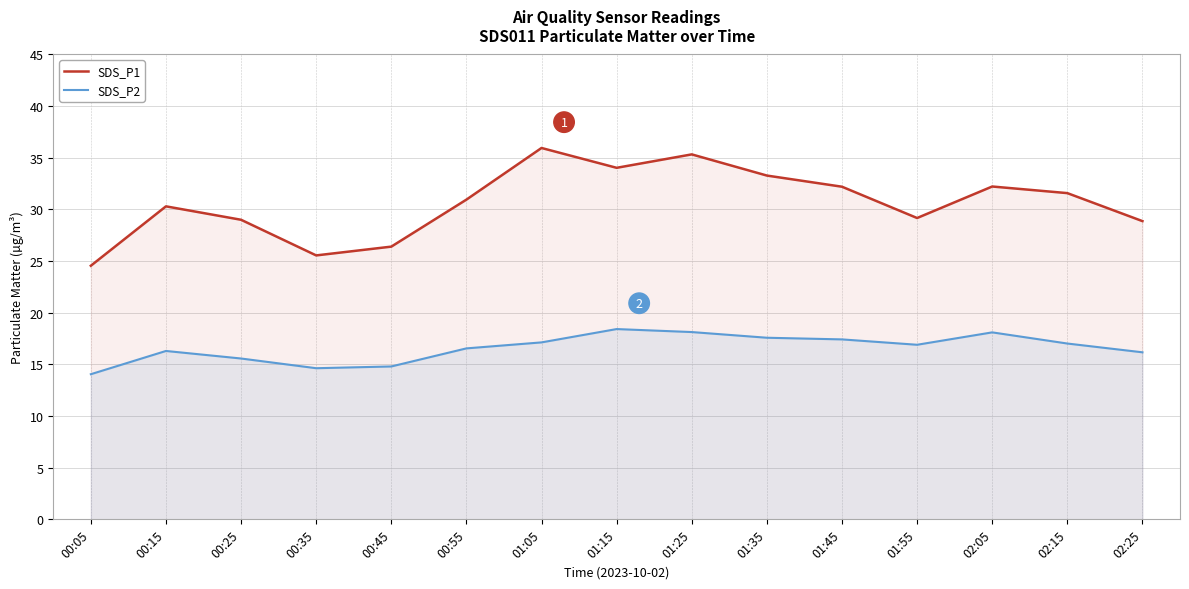

Which series has the largest total across all categories?

SDS_P1